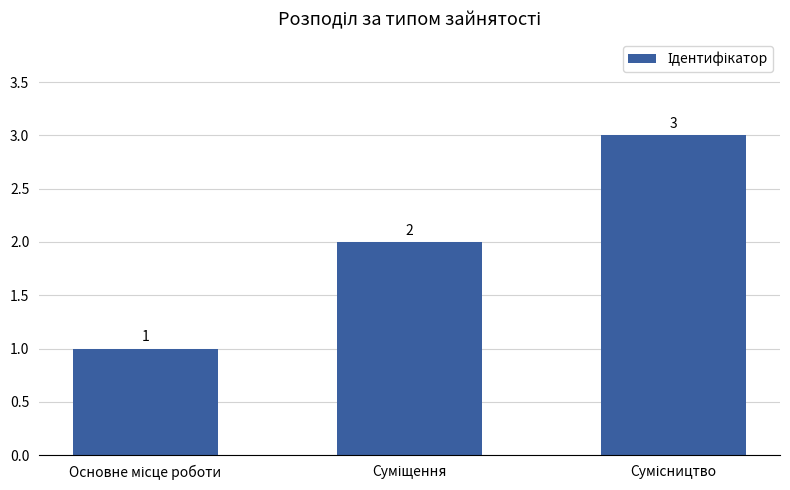

What is the greatest value displayed?

3